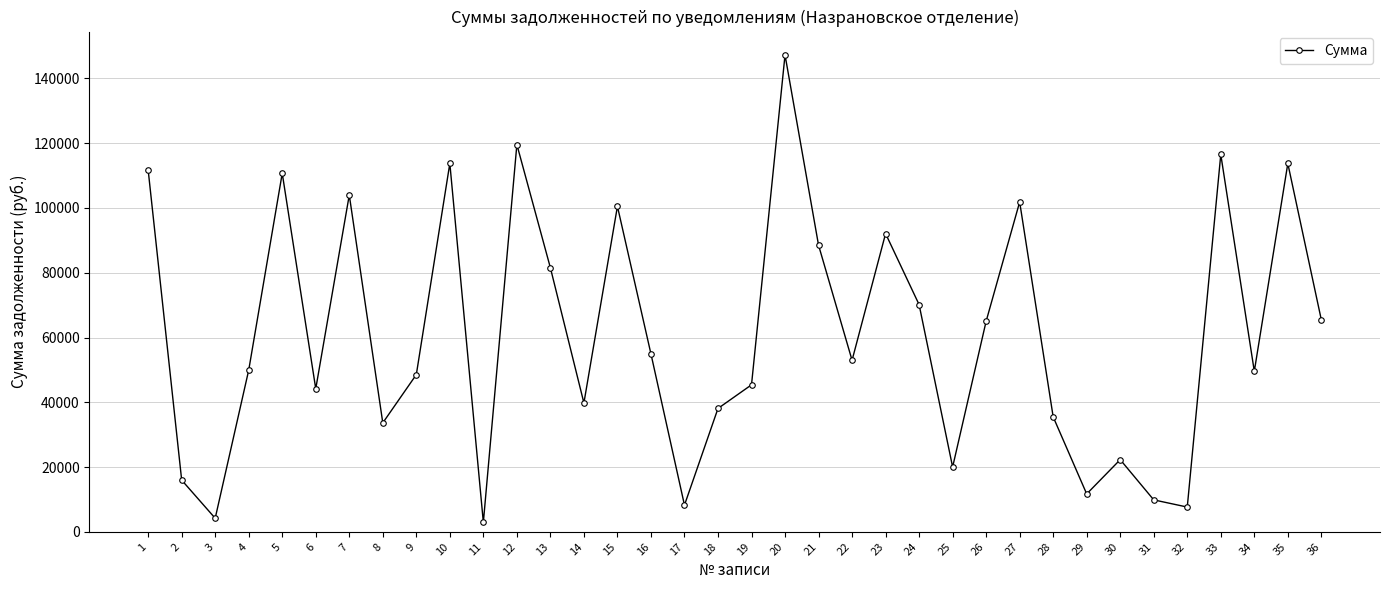

The value at 2 is 15970.0. True or false?

True